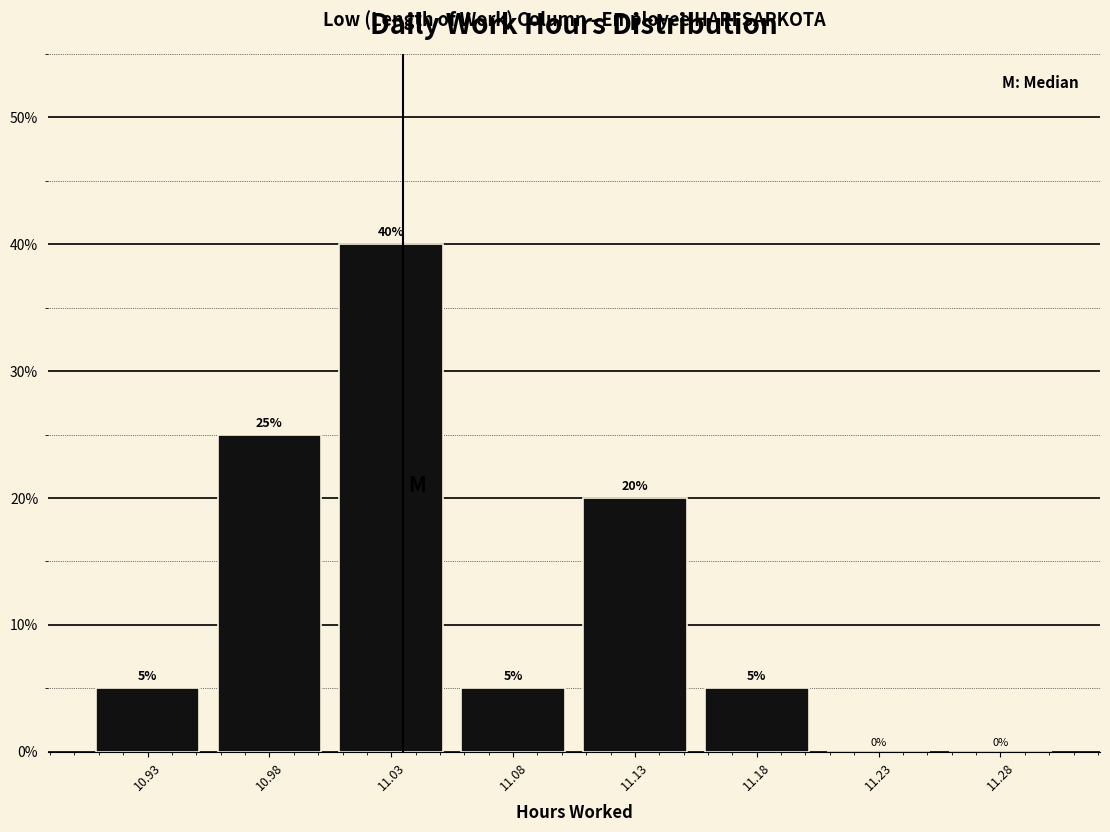

Reading right to left, transcribe all the data shown in this chart.

11.28=0	11.23=0	11.18=5	11.13=20	11.08=5	11.03=40	10.98=25	10.93=5